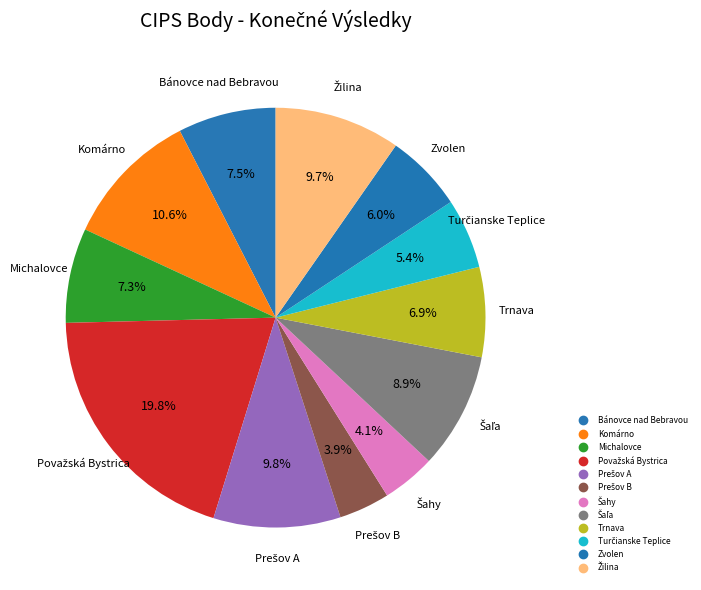

What percentage is the Michalovce slice, to the nearest percent?

7%